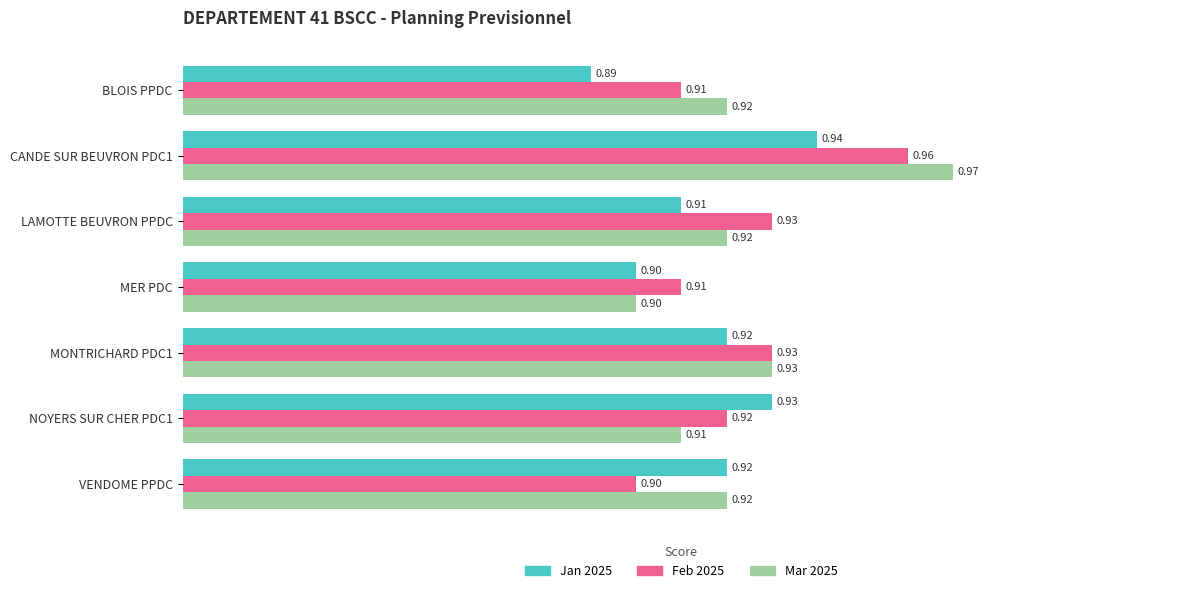

How many Feb 2025 values are between 0 and 1?

7